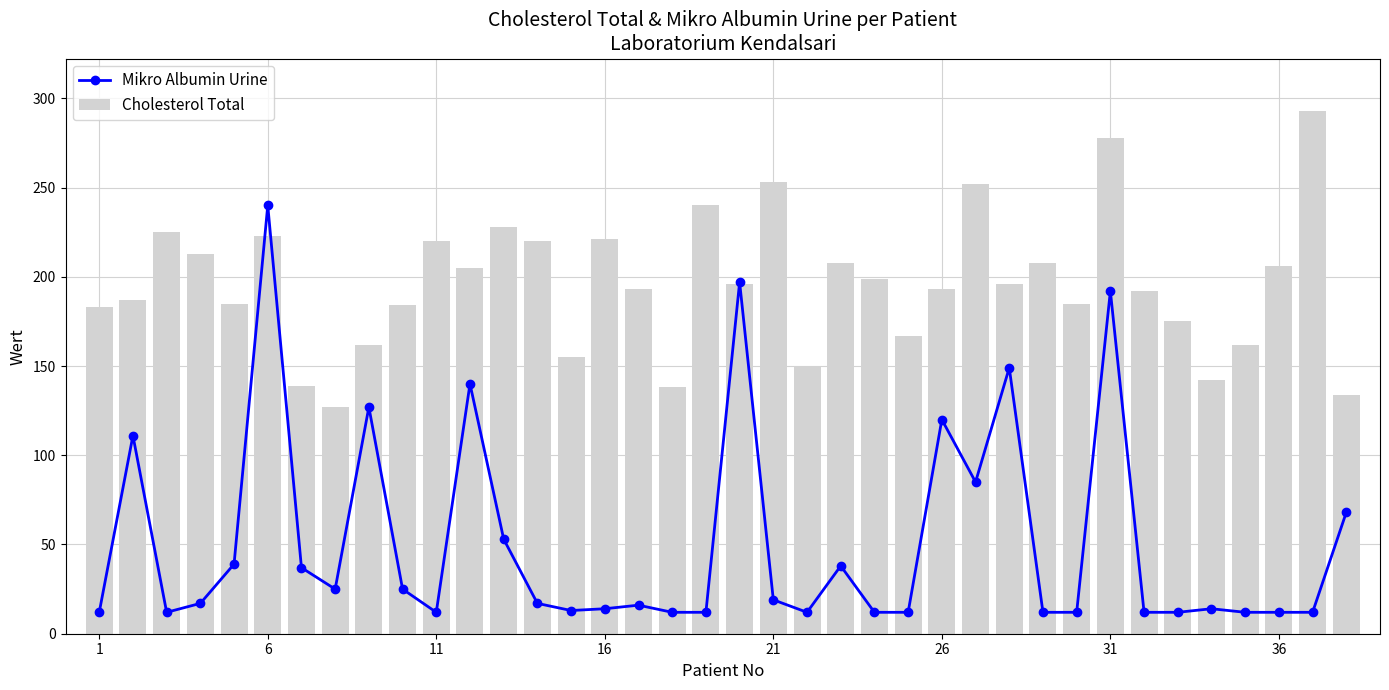

What is the minimum value for Mikro Albumin Urine?

12